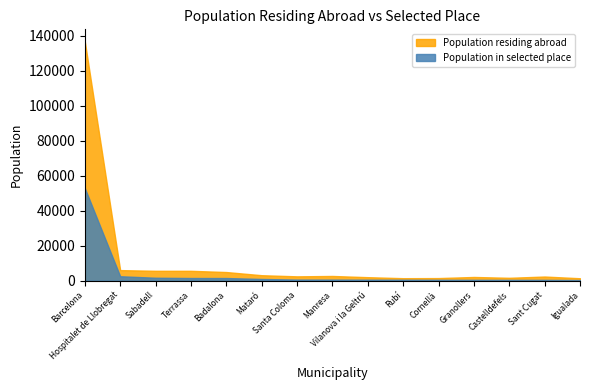

What is the label of the 6th point from the right?

Rubí